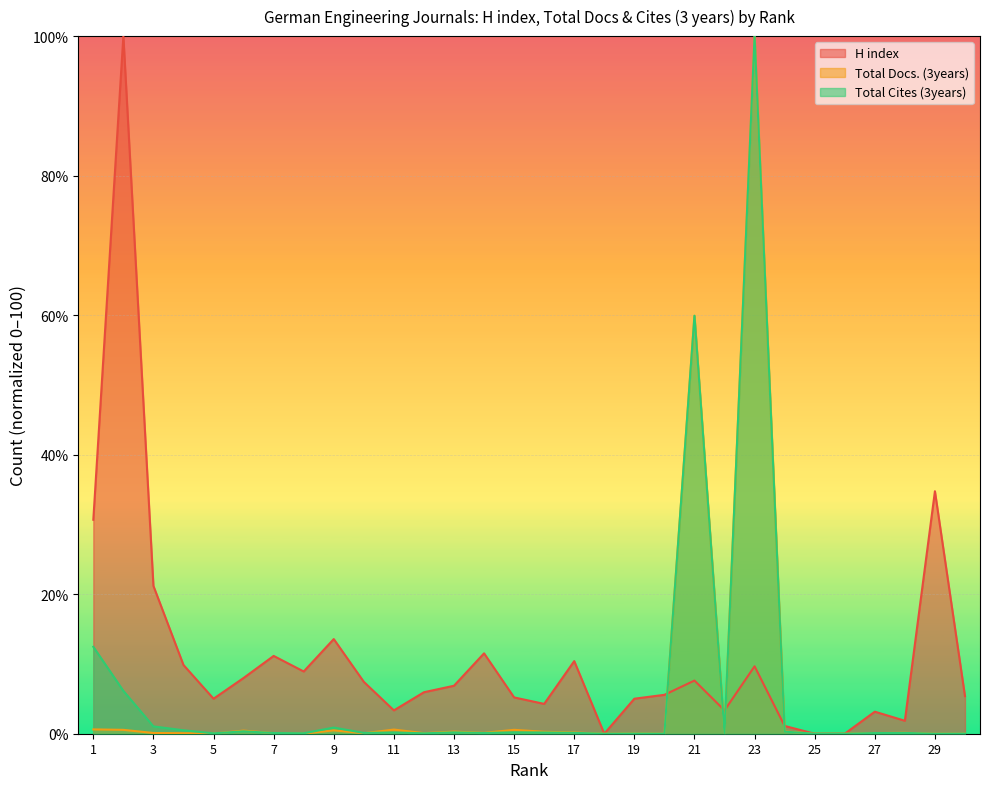

True or false: H index and Total Cites (3years) intersect in this chart.

True